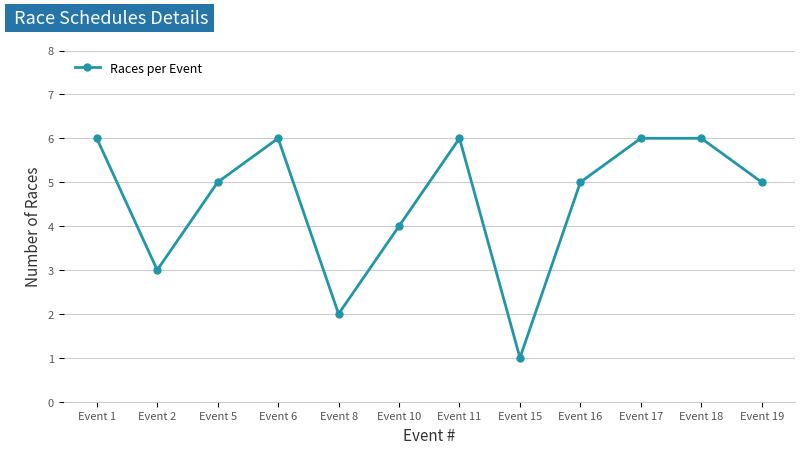

What is the value of the 6th point from the left?

4